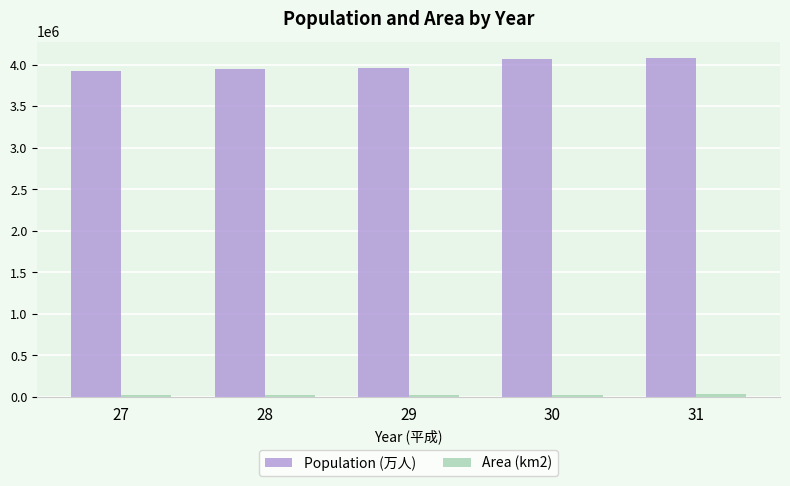

What is the difference between the maximum and minimum values in the Population (万人) series?

147636